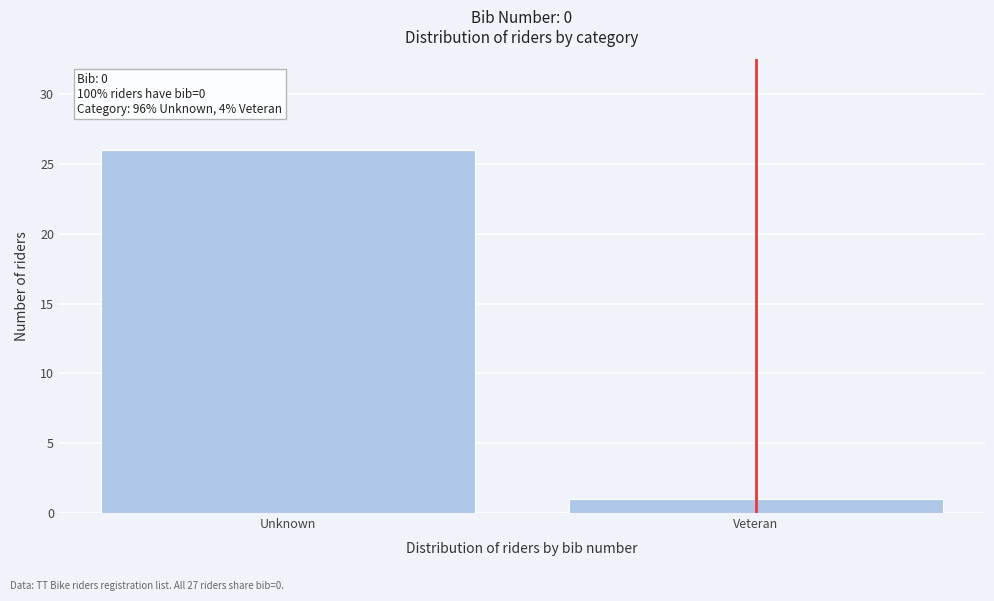

Reading left to right, transcribe all the data shown in this chart.

26	1